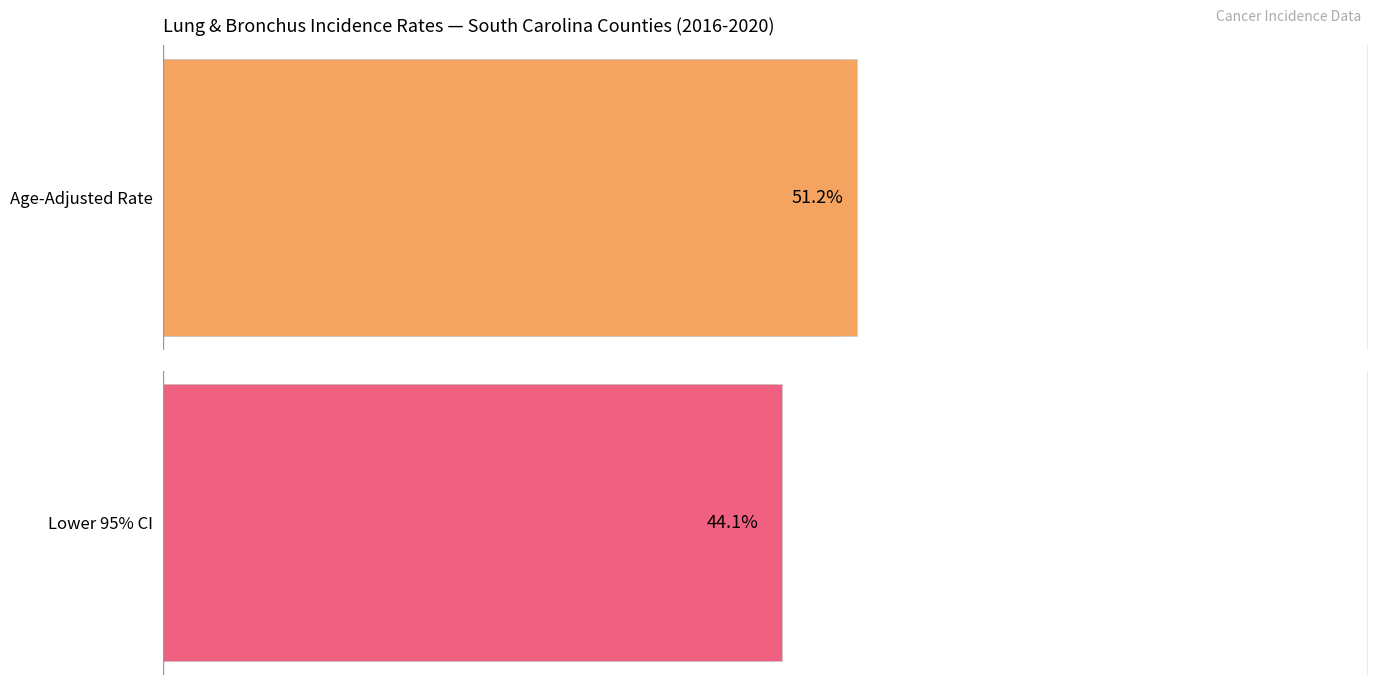

Does the chart contain stacked bars?

No